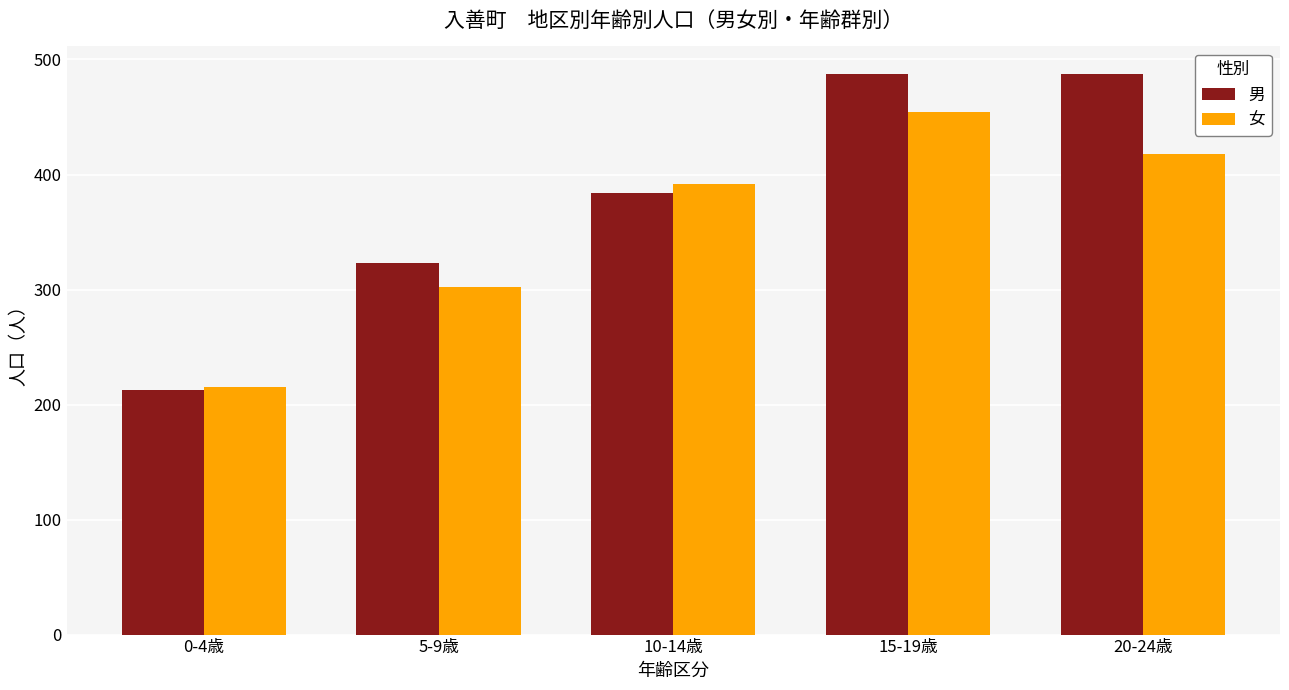

Reading left to right, transcribe all the data shown in this chart.

男: 0-4歳=213	5-9歳=323	10-14歳=384	15-19歳=487	20-24歳=487
女: 0-4歳=215	5-9歳=302	10-14歳=392	15-19歳=454	20-24歳=418